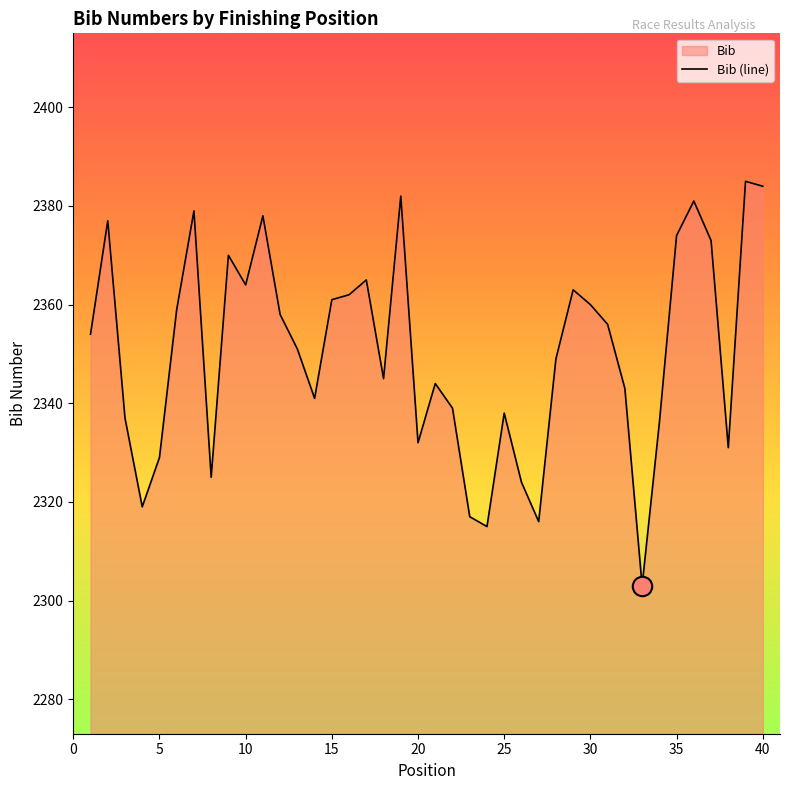

What is the average value?

2350